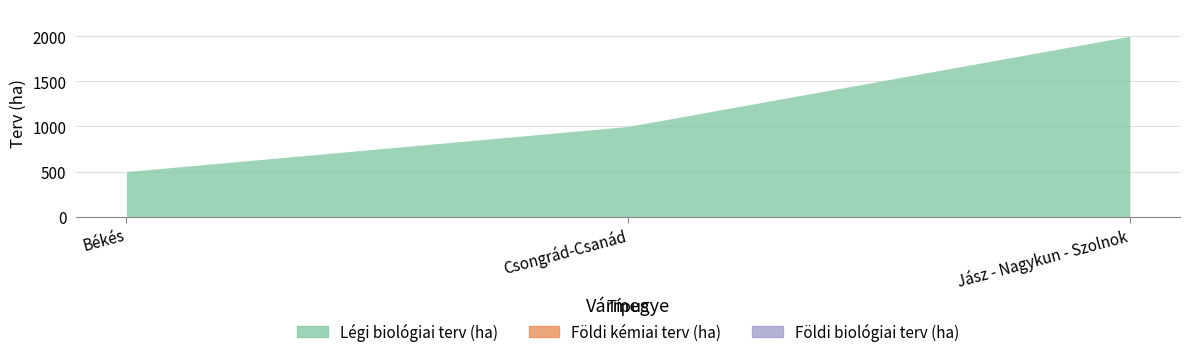

What is the label of the 1st point from the left?

Békés